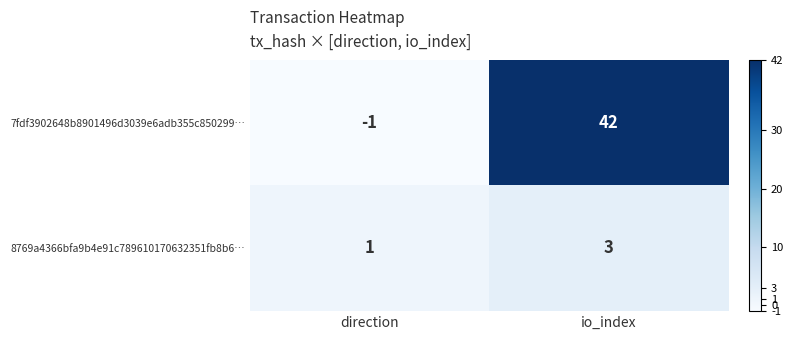

What is the greatest value displayed?

42